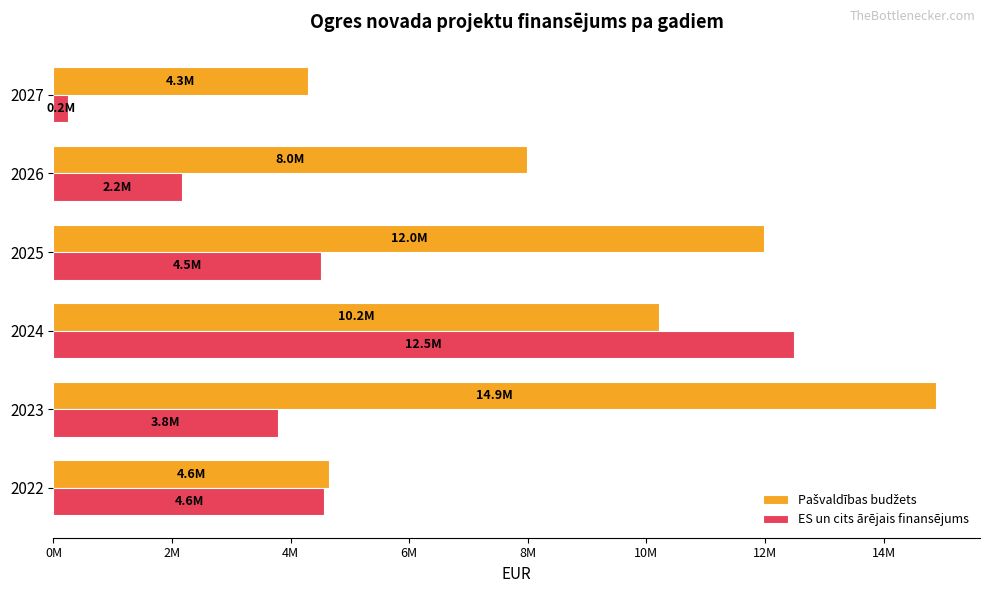

At how many categories does at least one series exceed 5809171?

4